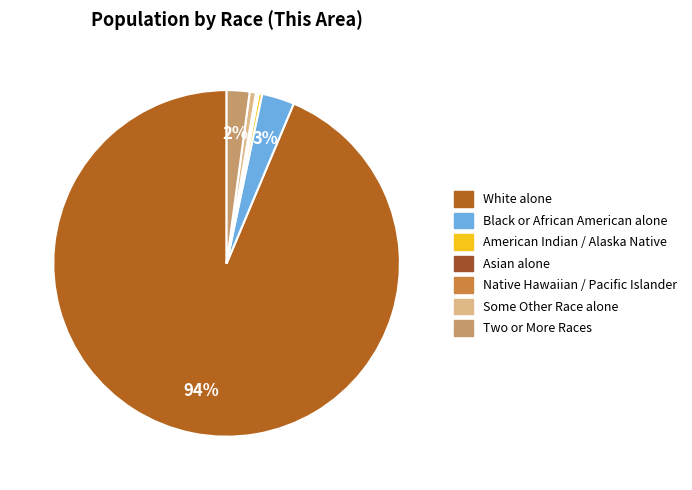

Which category has the smallest portion of the pie?

Native Hawaiian and Other Pacific